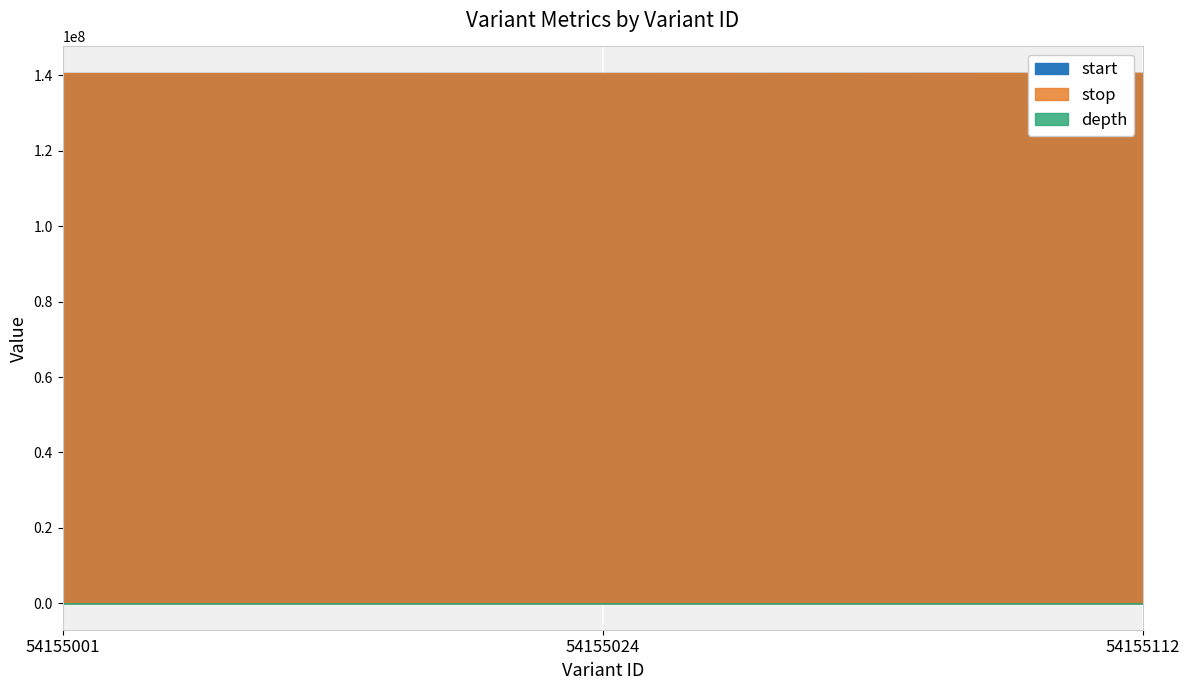

What is the average value of the depth series?

24